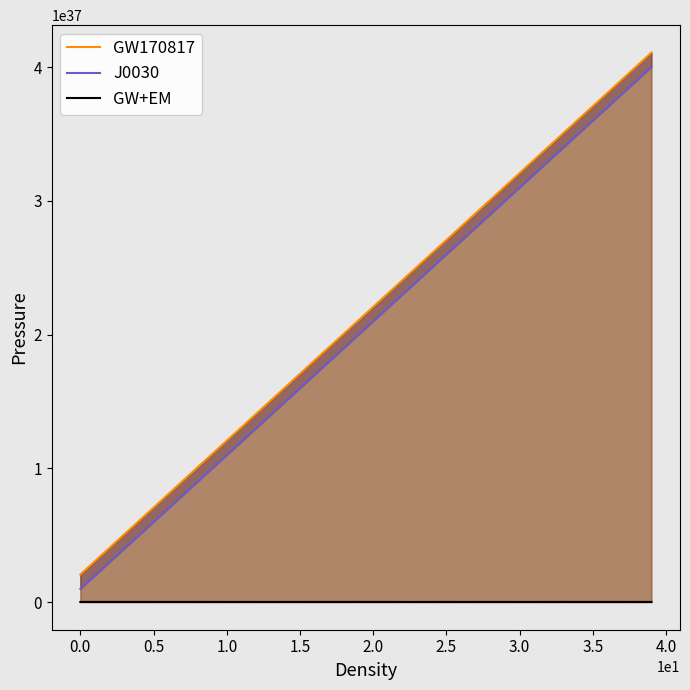

The value of GW170817 at 3.0 is 32072899999999998412217133829772541952. True or false?

True